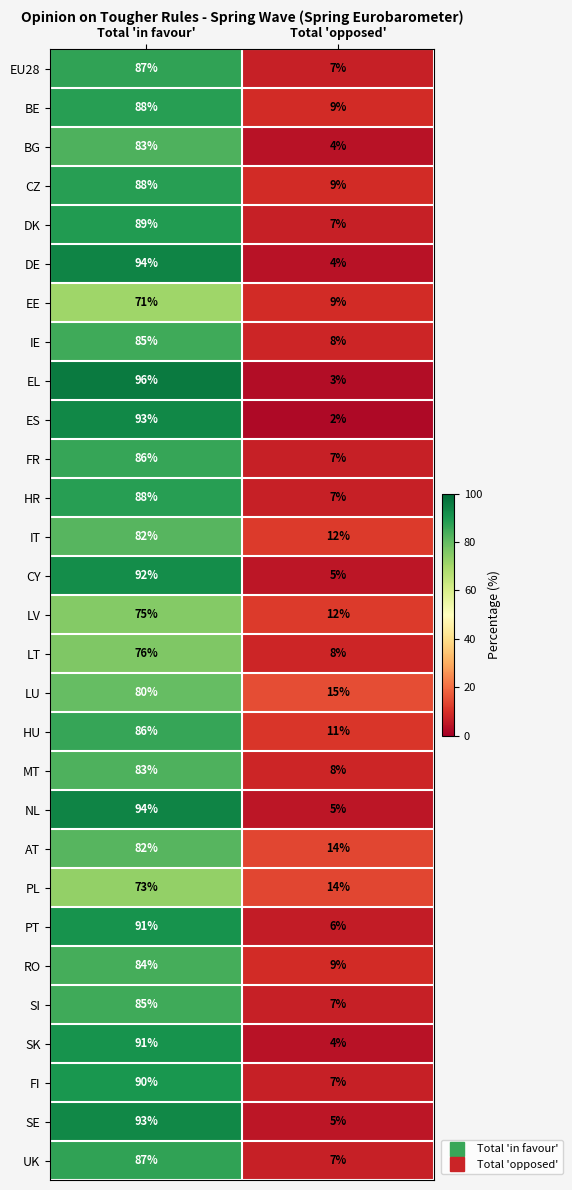

Is it true that RO equals 84 at Total 'in favour'?

True